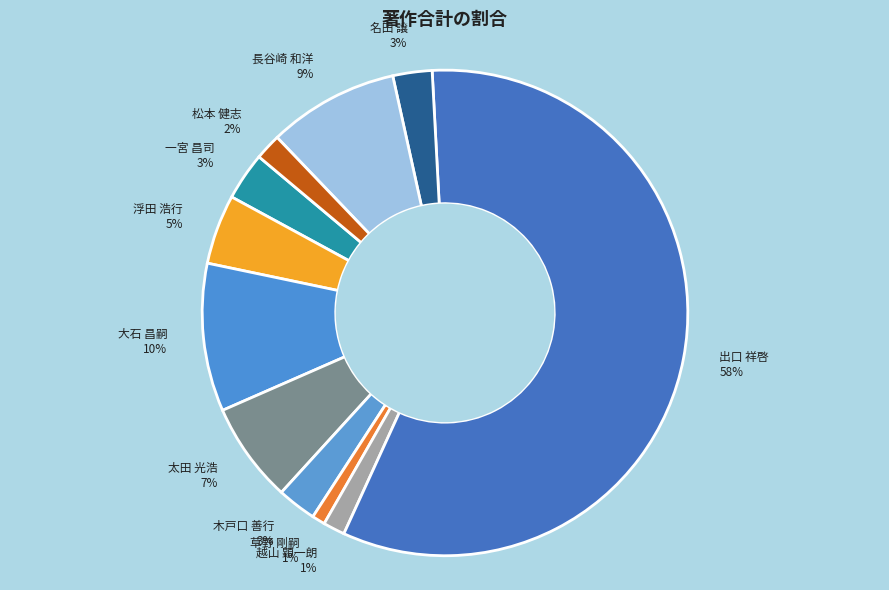

To the nearest percent, what is the average slice percentage?

9%